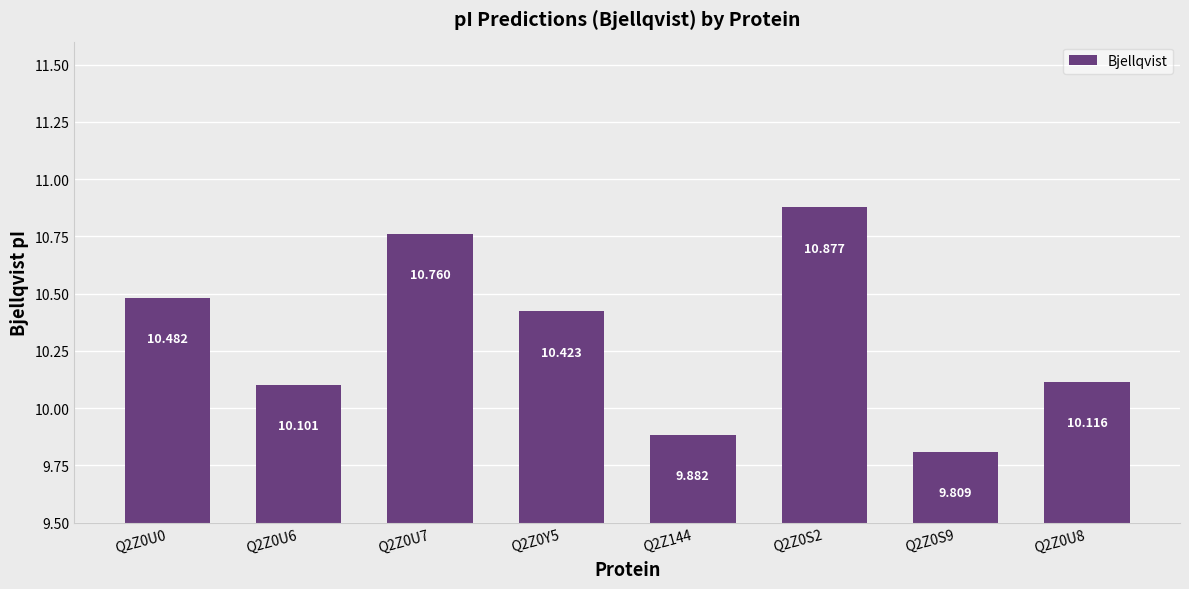

How many data points are above 10?

6